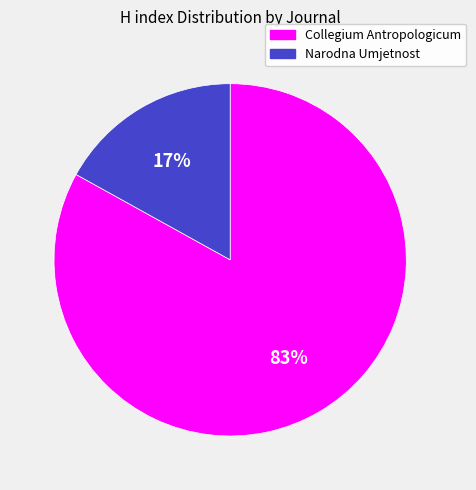

What is the ratio of the value at Narodna Umjetnost to the value at Collegium Antropologicum?

0.2